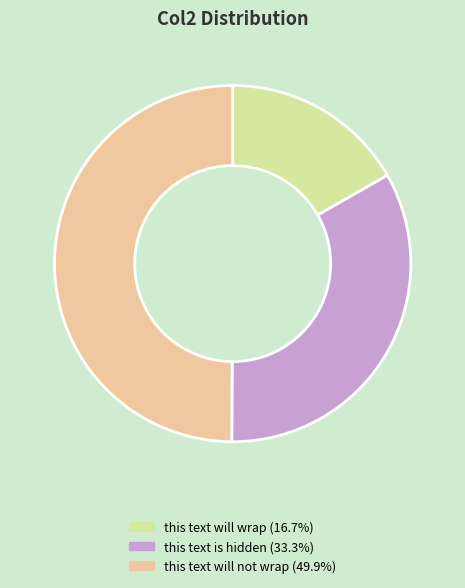

Is the sum of this text will not wrap and this text is hidden greater than half?

Yes